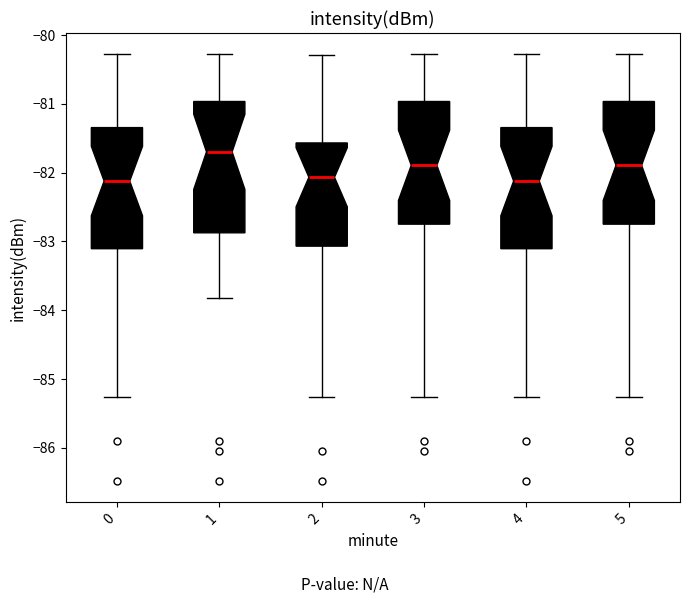

Reading left to right, transcribe this box plot: for each box, give where its median line is, the range the box spans, and where its two whiskers end, as read against the y-axis. The values are not printed on the chart, so give them approximately, as read against the axis.

0: median -82.1, box -83.1 to -81.3, whiskers -85.3 to -80.3
1: median -81.7, box -82.9 to -81.0, whiskers -83.8 to -80.3
2: median -82.1, box -83.1 to -81.6, whiskers -85.3 to -80.3
3: median -81.9, box -82.7 to -81.0, whiskers -85.3 to -80.3
4: median -82.1, box -83.1 to -81.3, whiskers -85.3 to -80.3
5: median -81.9, box -82.7 to -81.0, whiskers -85.3 to -80.3